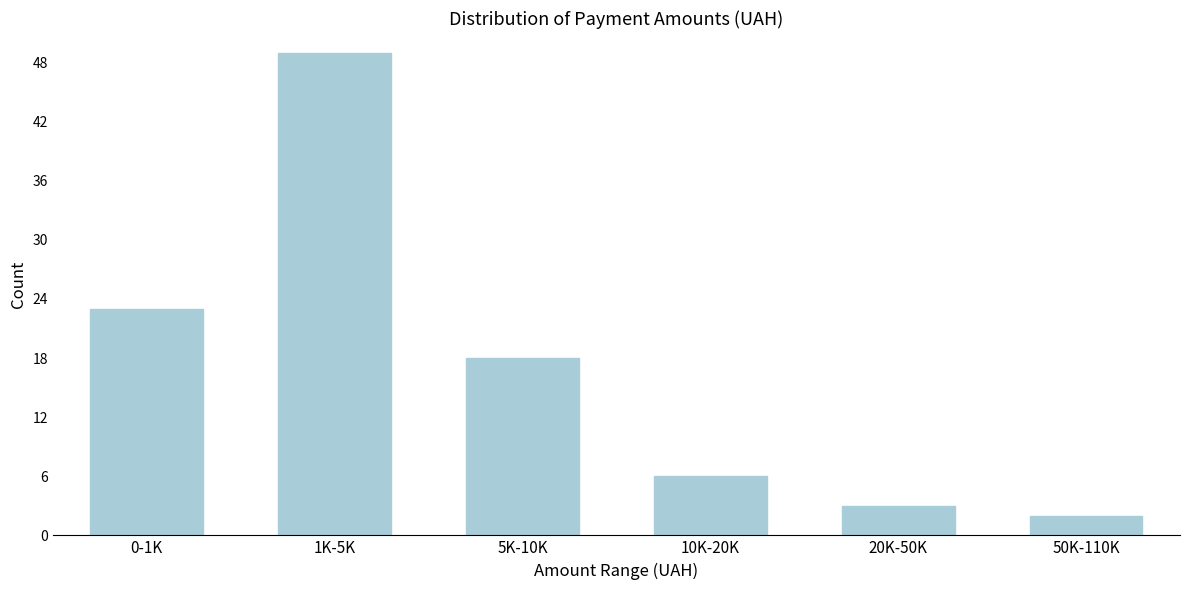

Reading left to right, transcribe all the data shown in this chart.

23	49	18	6	3	2